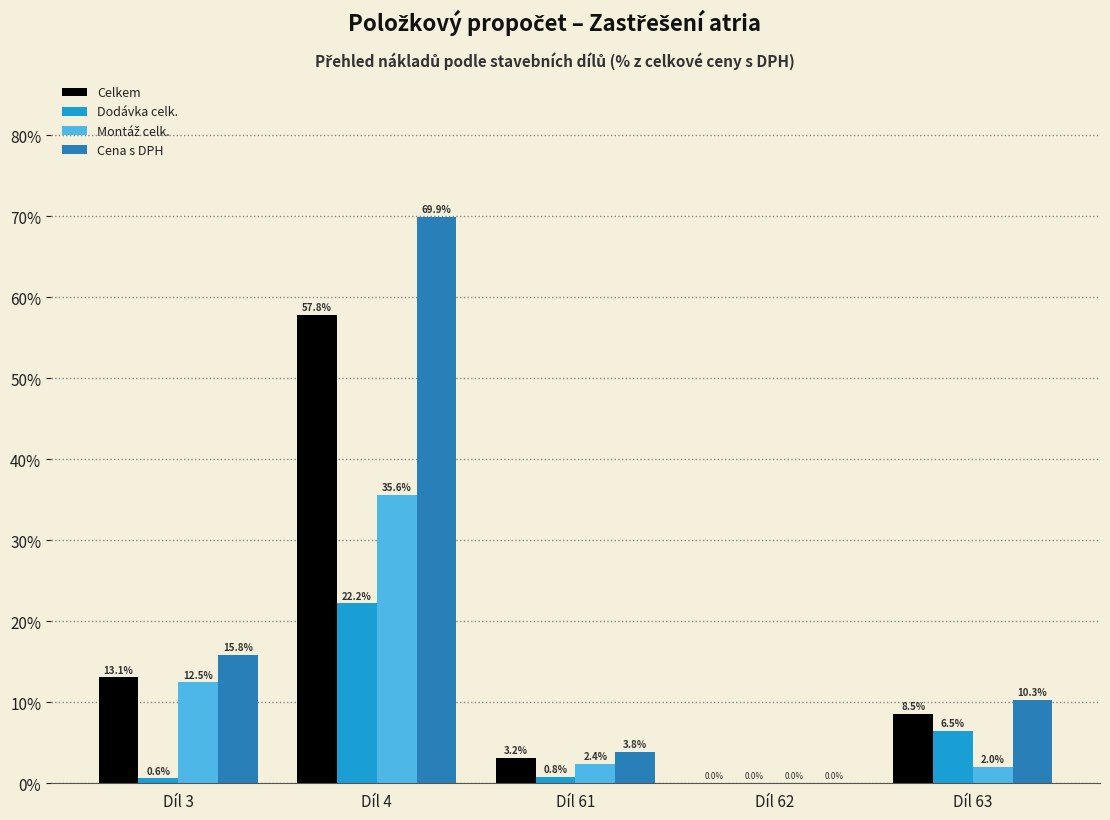

What is the sum of all Dodávka celk. values?

30.1